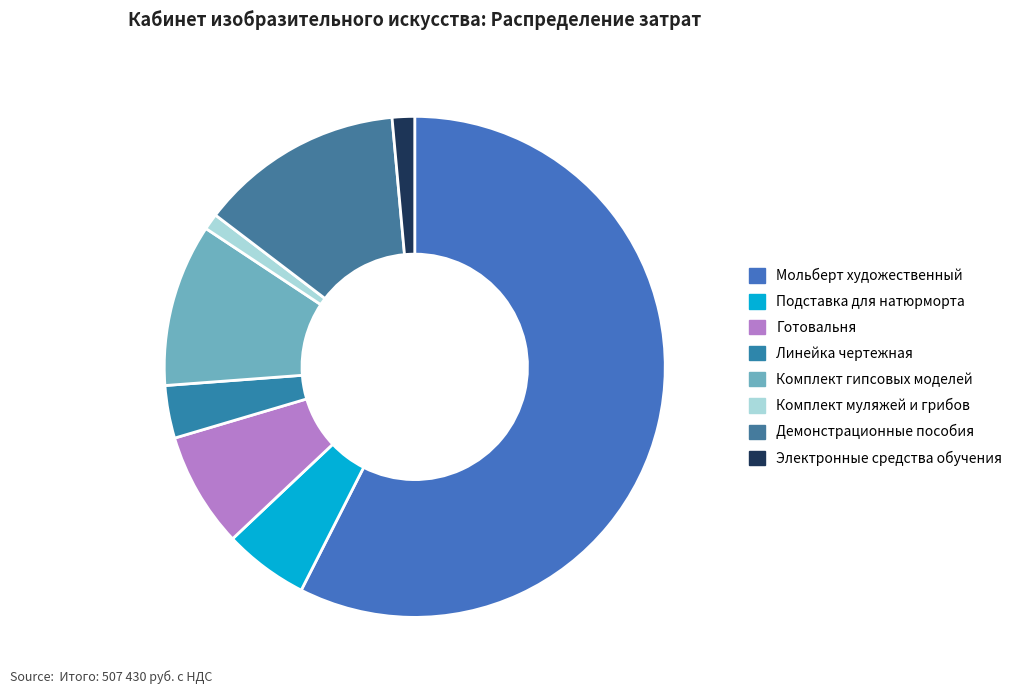

How many slices are in this pie chart?

8